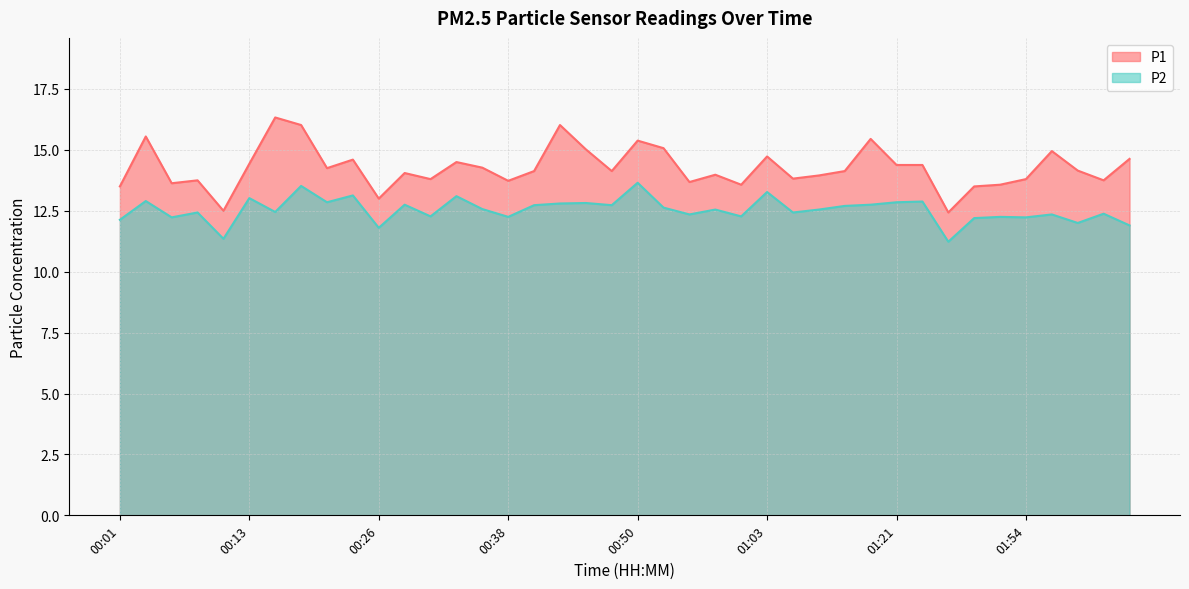

At which label is P1 closest to 14?

00:58